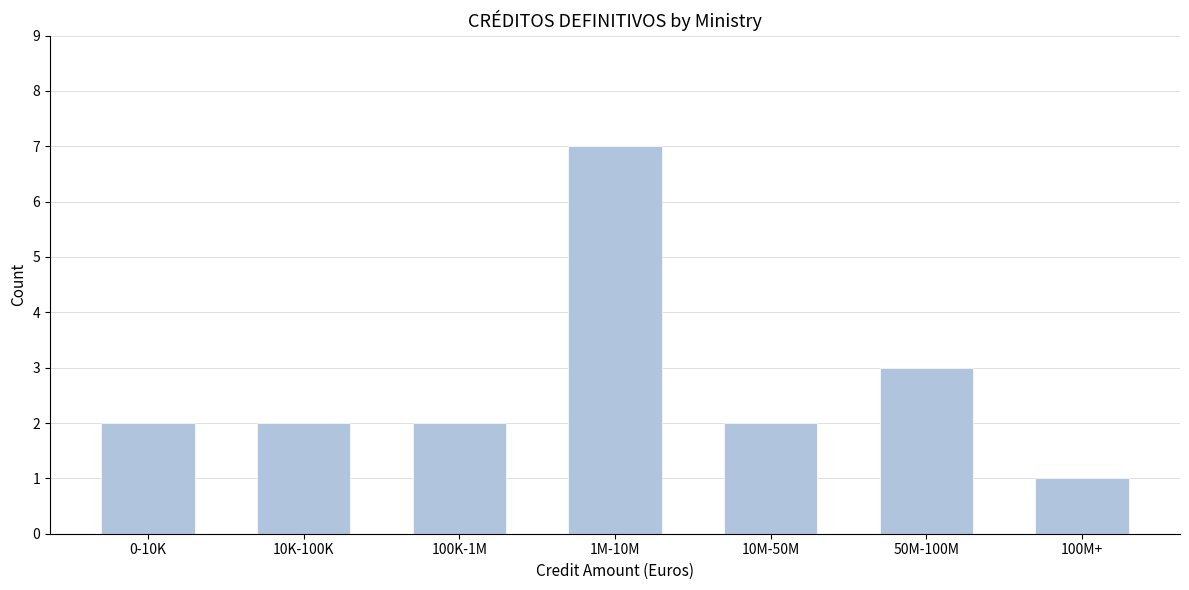

Reading left to right, transcribe all the data shown in this chart.

2	2	2	7	2	3	1